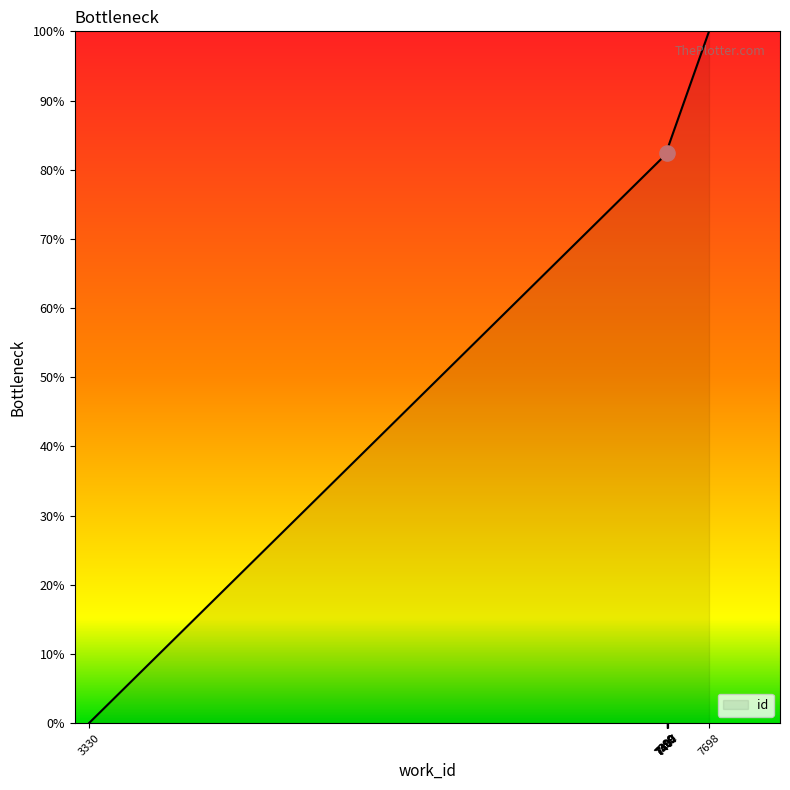

Approximately how many times larger is the value at 7399 compared to 7399?

1.0